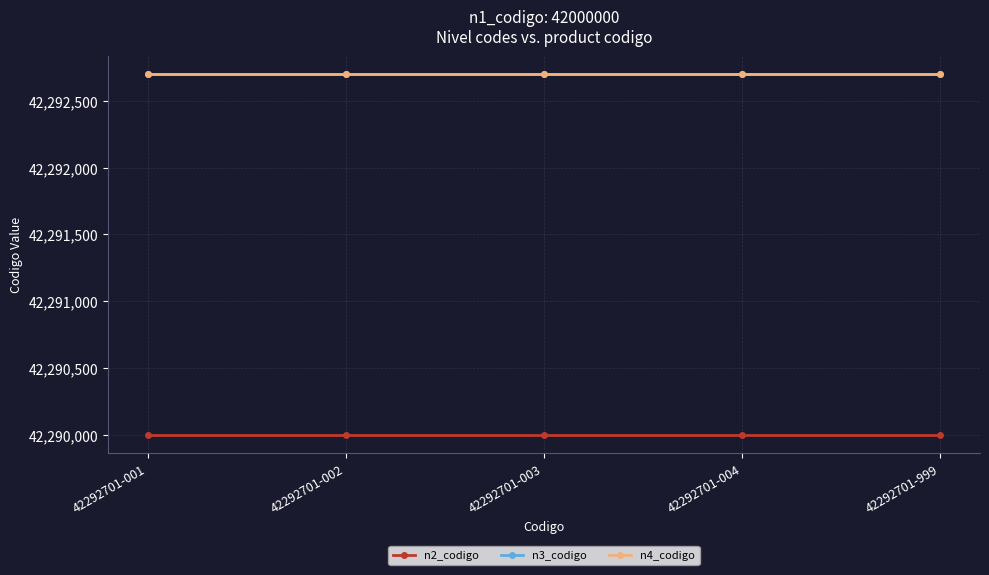

True or false: n2_codigo and n4_codigo cross at least once.

False